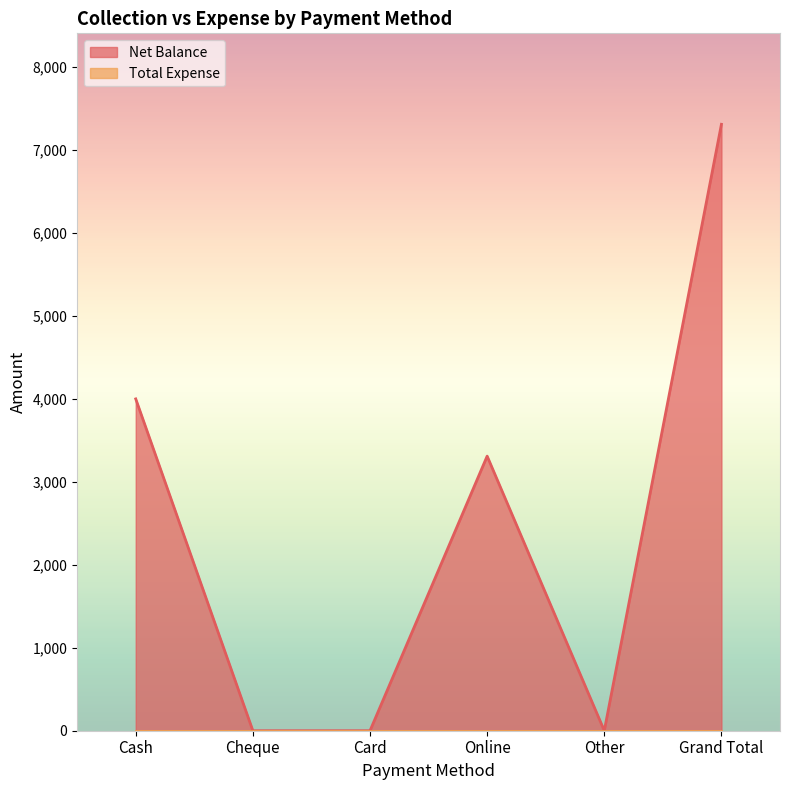

Which has a higher value, Card or Grand Total?

Grand Total